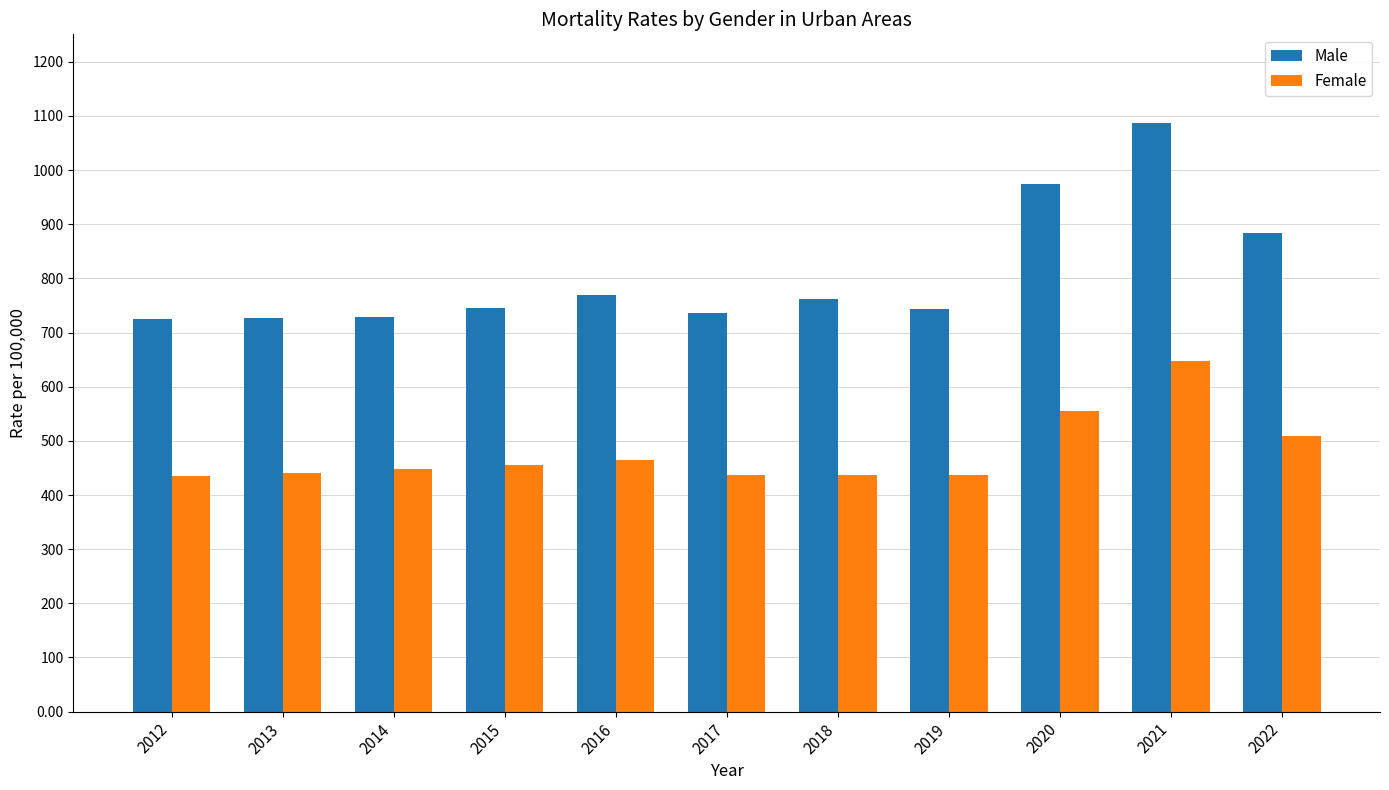

What is the difference between the maximum and minimum values in the Male series?

362.5